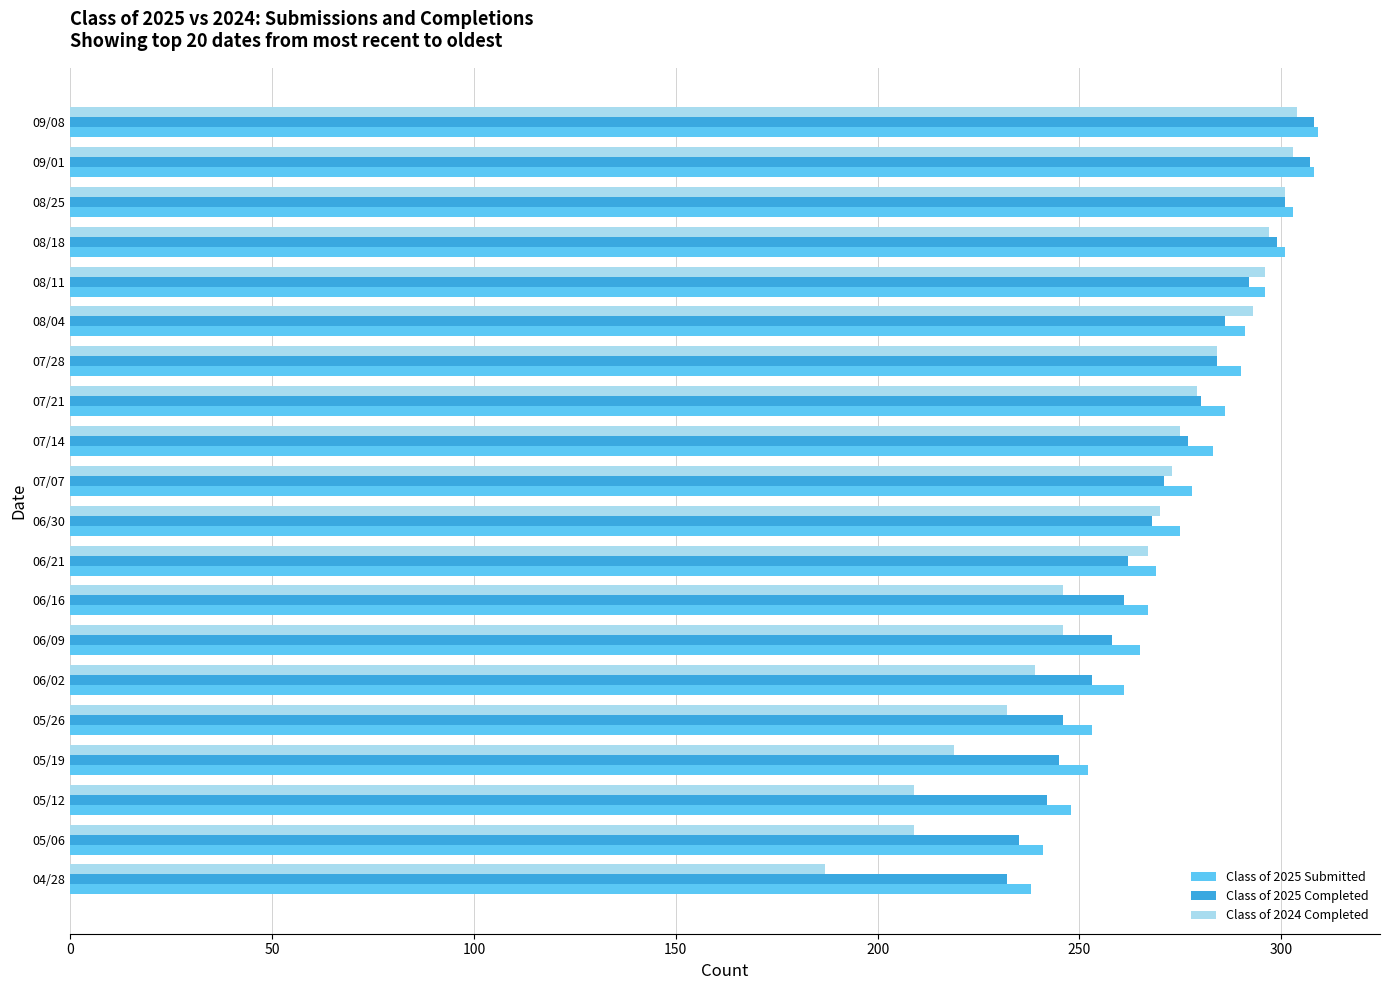

The value of Class of 2025 Completed at 08/18 is 165. True or false?

False